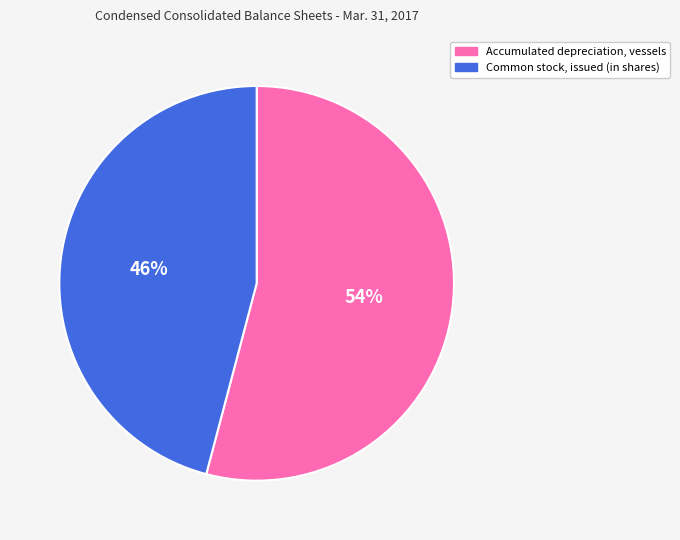

Which has a higher value, Accumulated depreciation, vessels or Common stock, issued (in shares)?

Accumulated depreciation, vessels